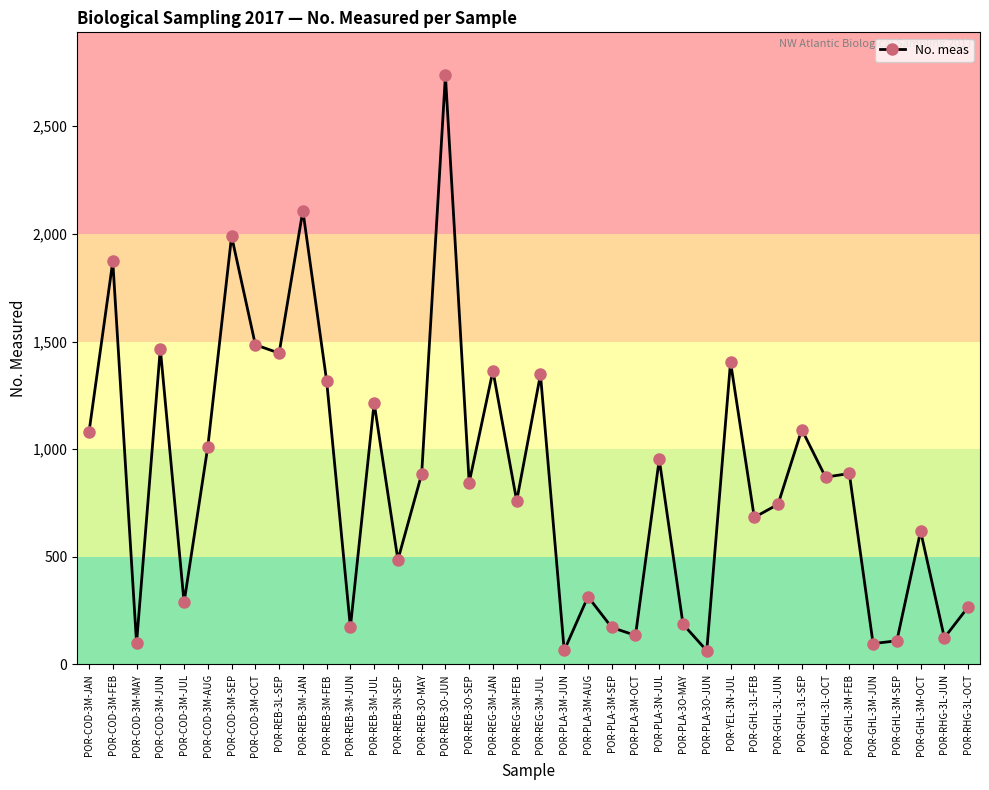

At which category does the data reach its first local valley?

POR-COD-3M-MAY